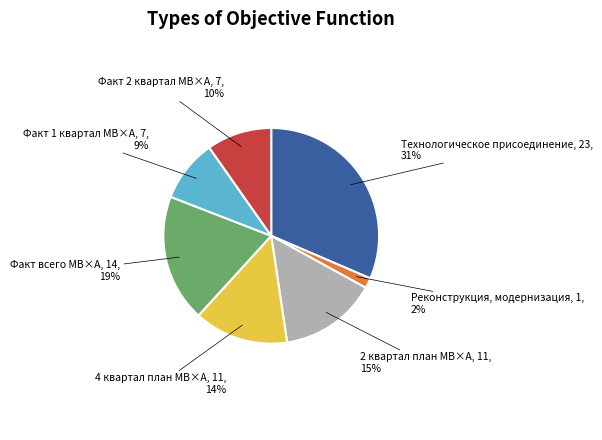

Is Факт 1 квартал МВ×А the majority of the pie?

No